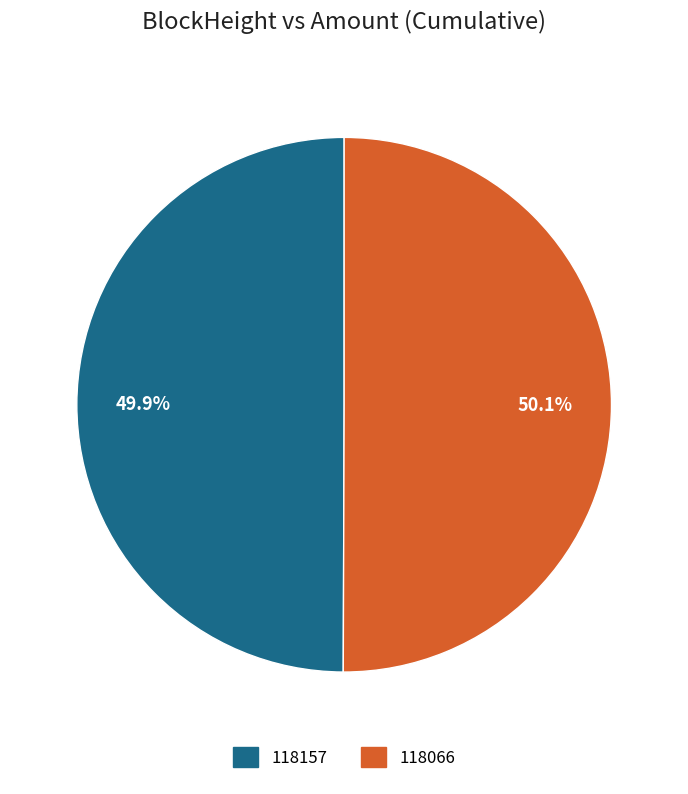

To the nearest percent, what is the average slice percentage?

50%